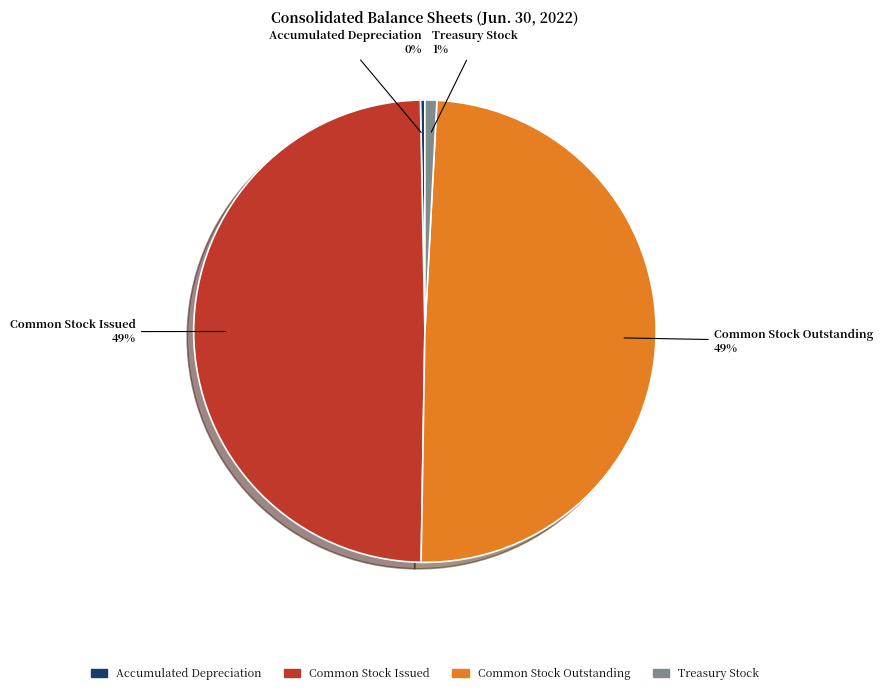

Which slice is the smallest?

Accumulated Depreciation